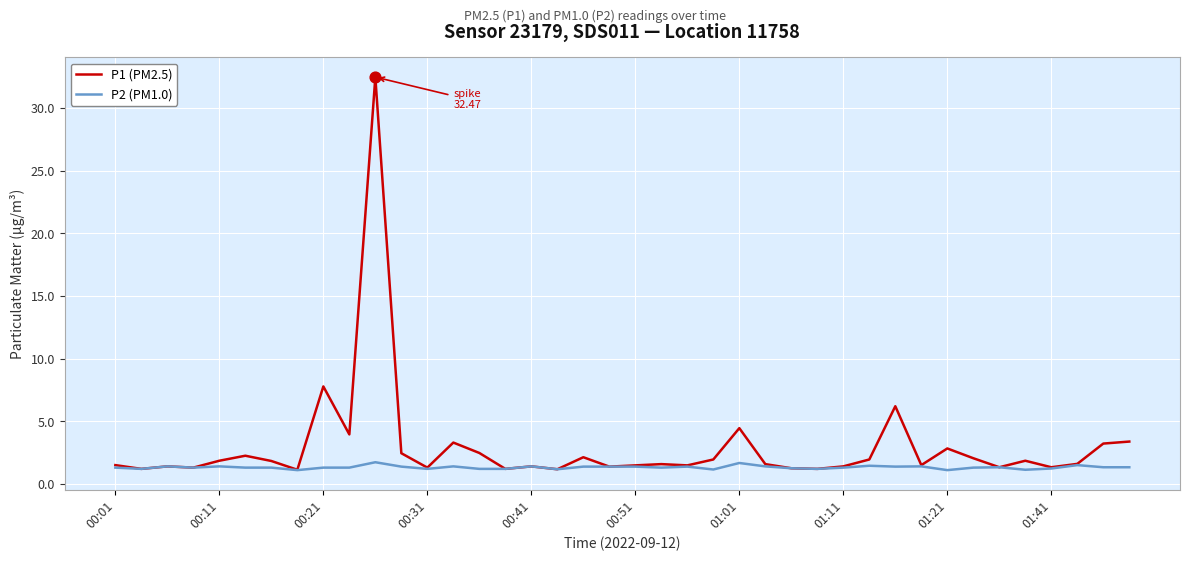

At how many categories does at least one series exceed 6?

3